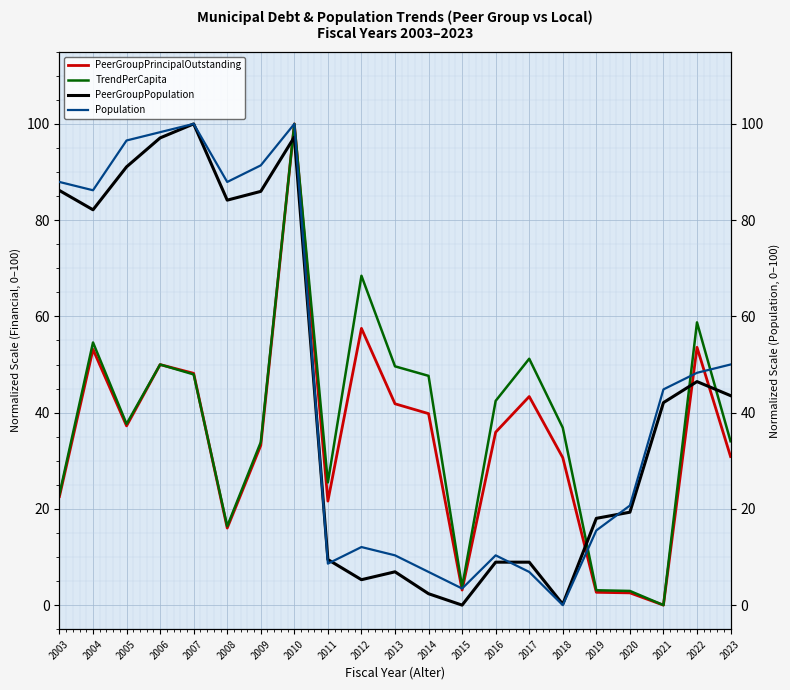

The Population series shows 149.6 at 2008. True or false?

False